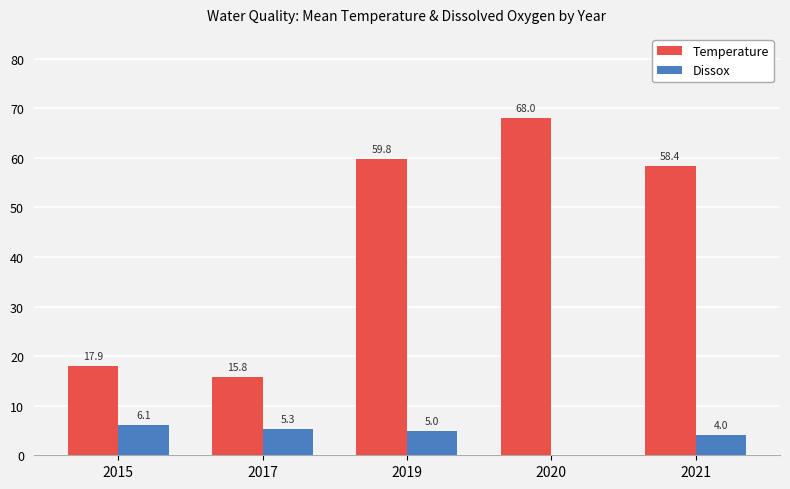

At which category is the sum across all series the highest?

2020